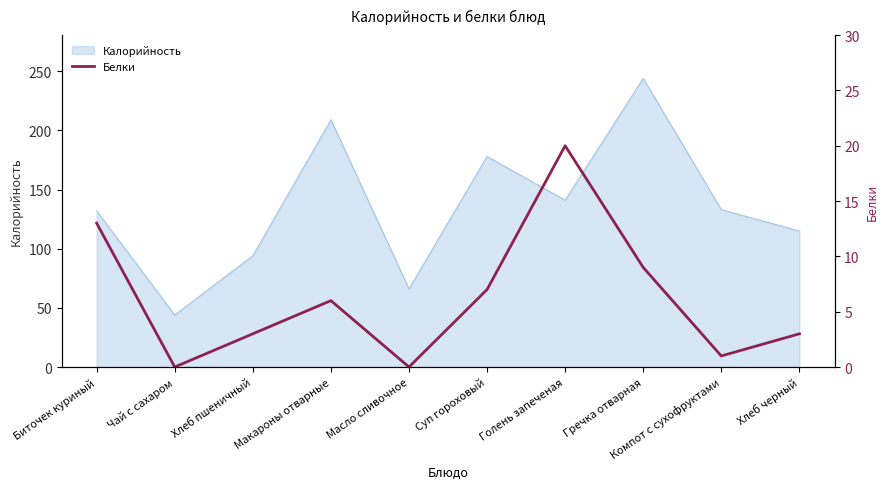

What is the lowest value of the Калорийность series?

44